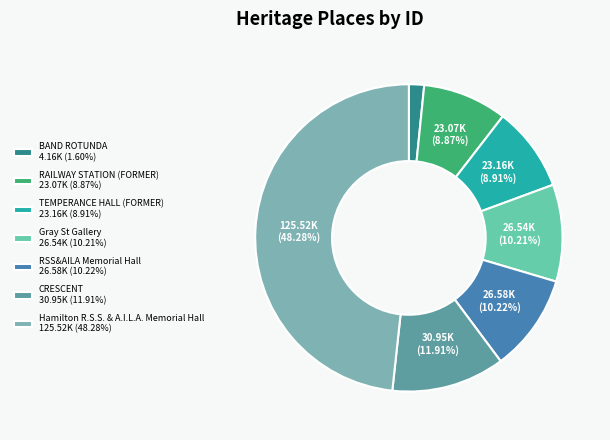

To the nearest percent, what percentage of the pie is Hamilton R.S.S. & A.I.L.A. Memorial Hall?

48%